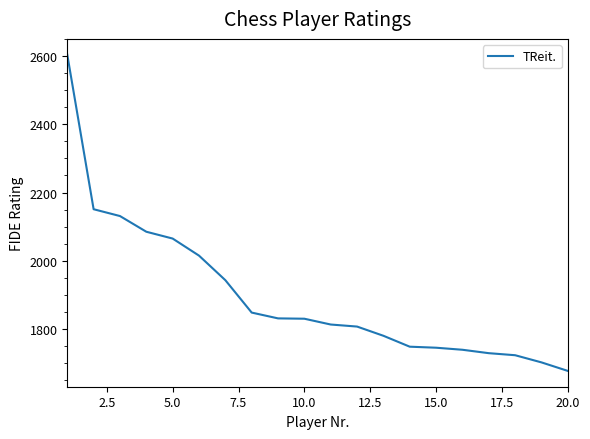

What is the difference between the maximum and minimum values?

927